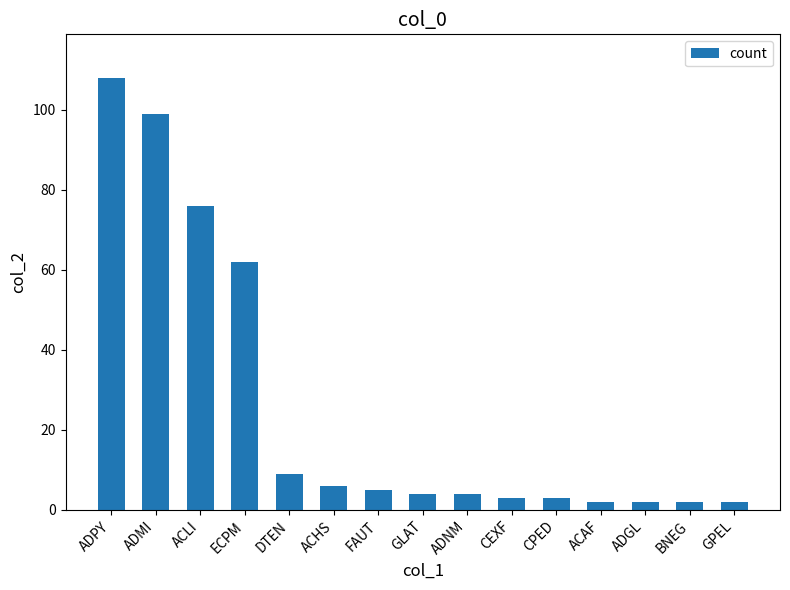

What is the label of the 15th bar from the left?

GPEL